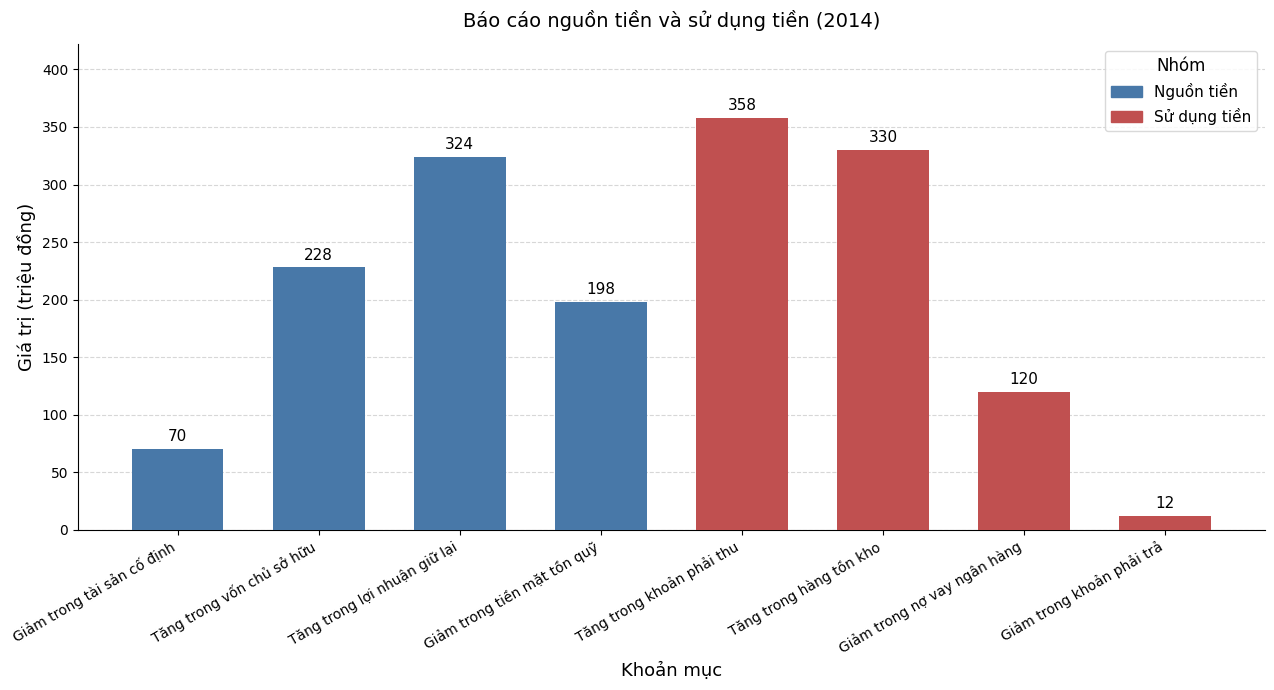

How many distinct data groups are displayed?

1